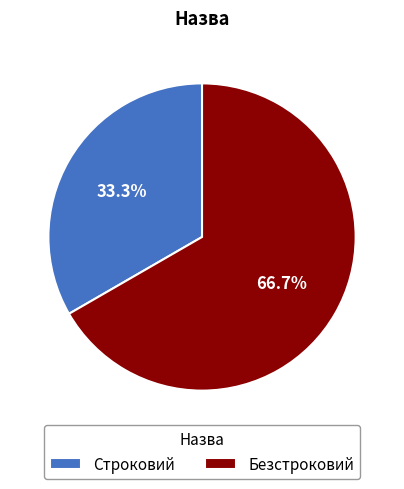

Is Строковий the majority of the pie?

No